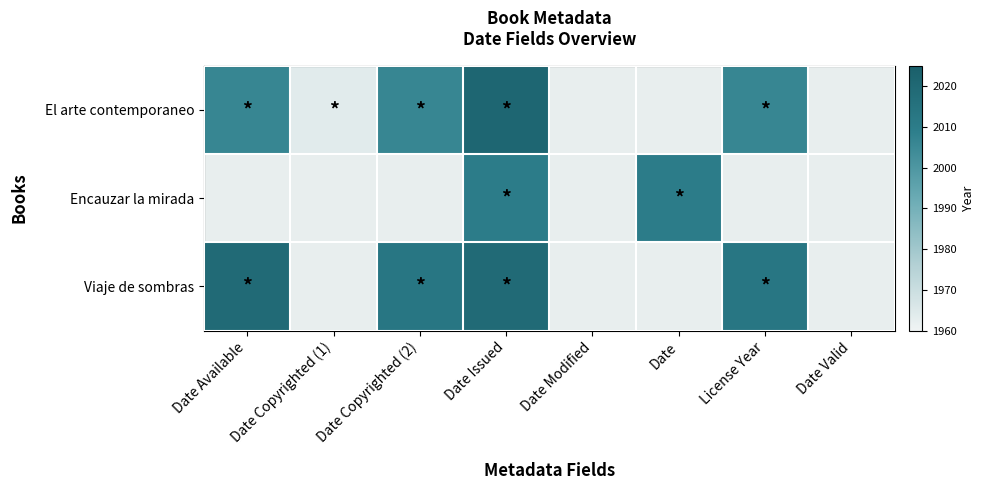

Which category has the highest value across all series?

Date Issued